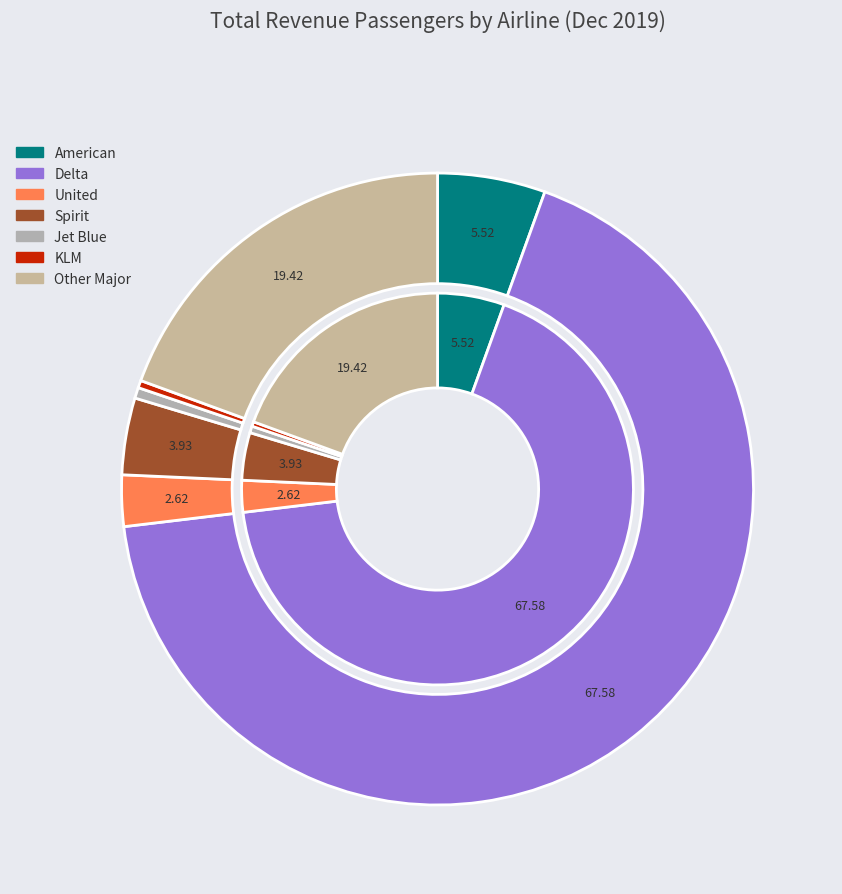

Do American and Other Major together represent more than half of the pie?

No